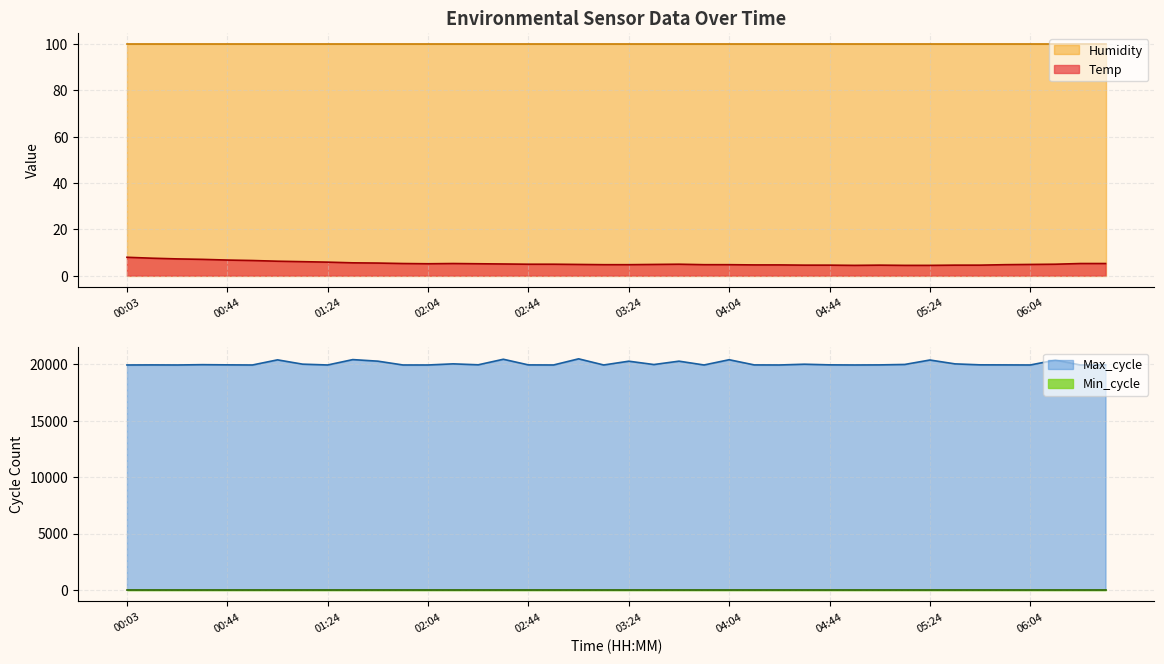

What is the value of the Temp point at the 12th from the left?

5.2